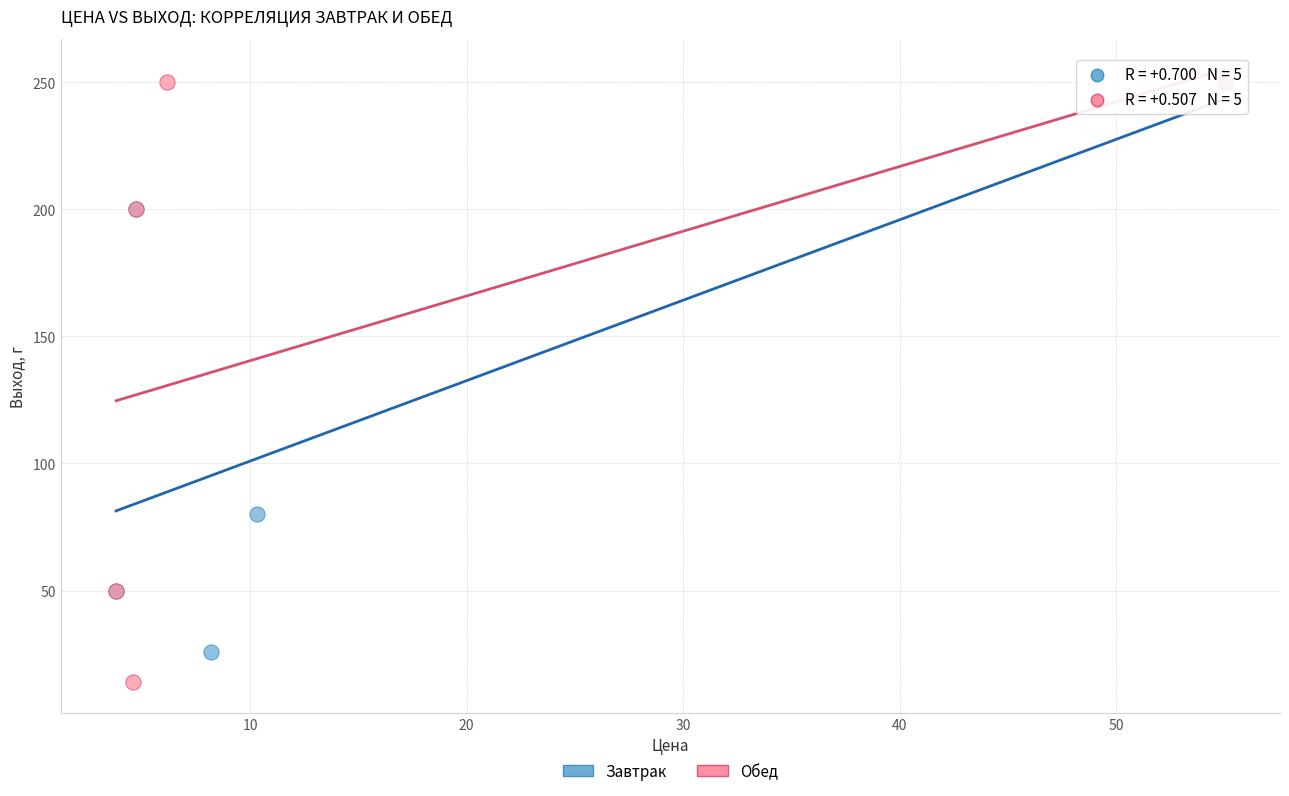

Which series has the widest spread of Y values?

Обед